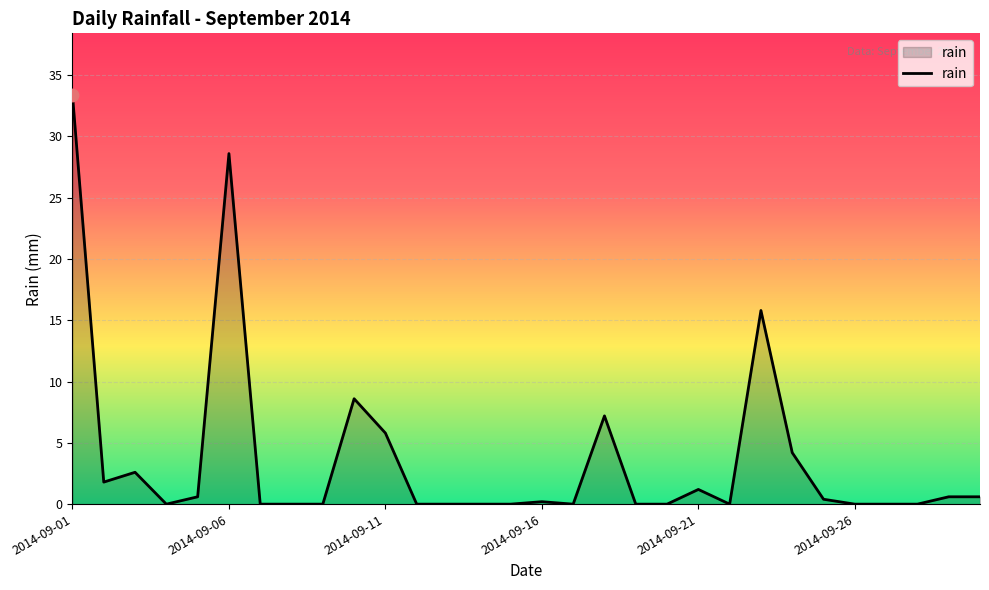

What is the maximum value shown in the chart?

33.4